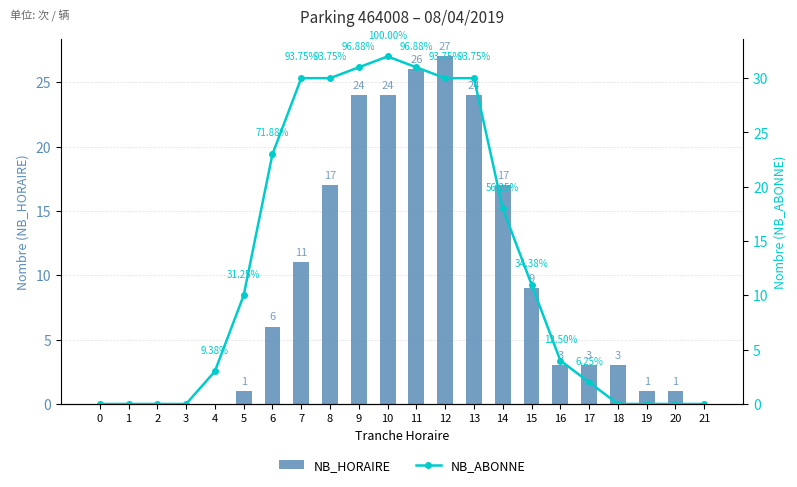

What is the sum of the NB_HORAIRE values at 10 and 13?

48